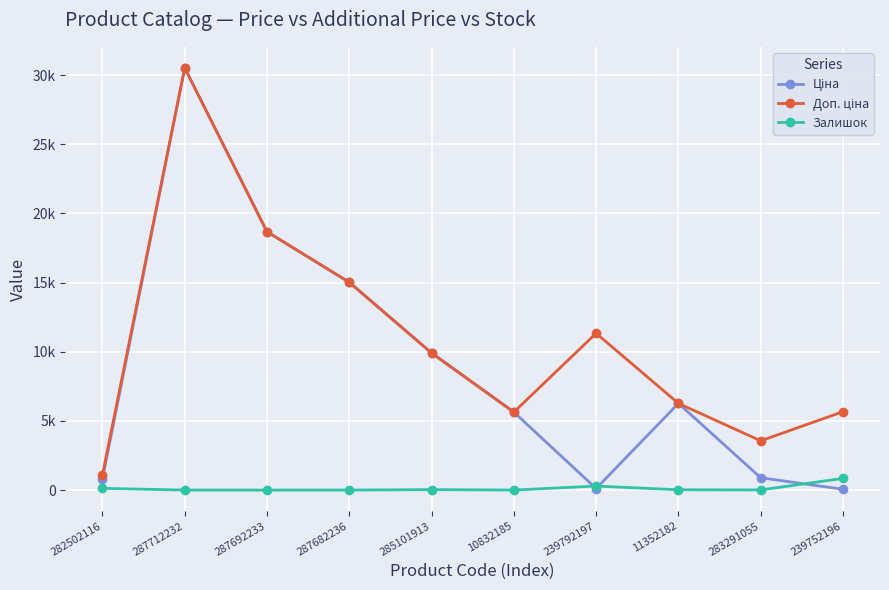

Is this an area chart (filled region under the line)?

No